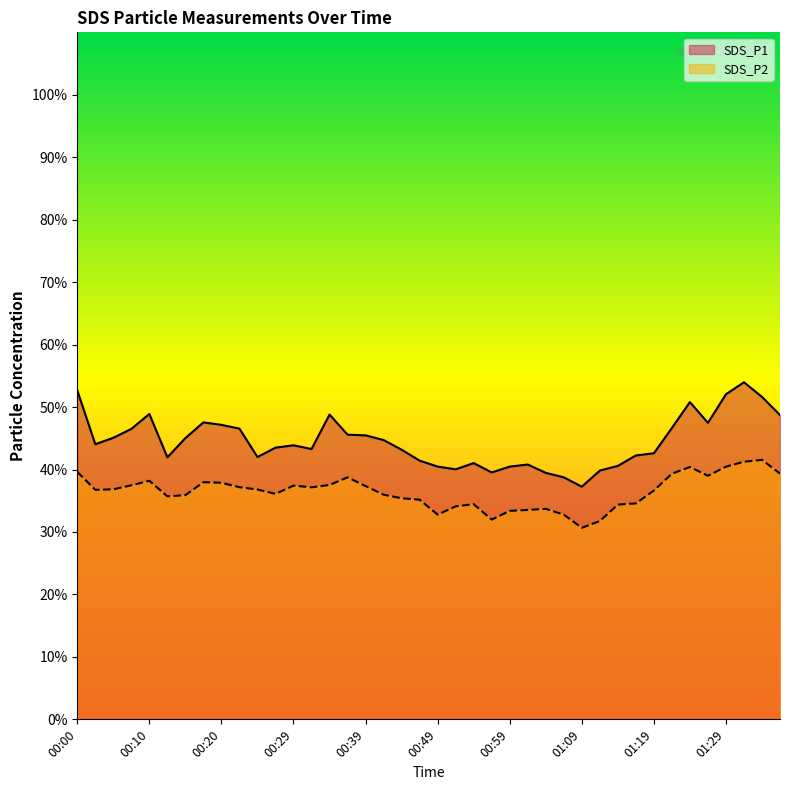

How many interior local valleys does the SDS_P2 series have?

8